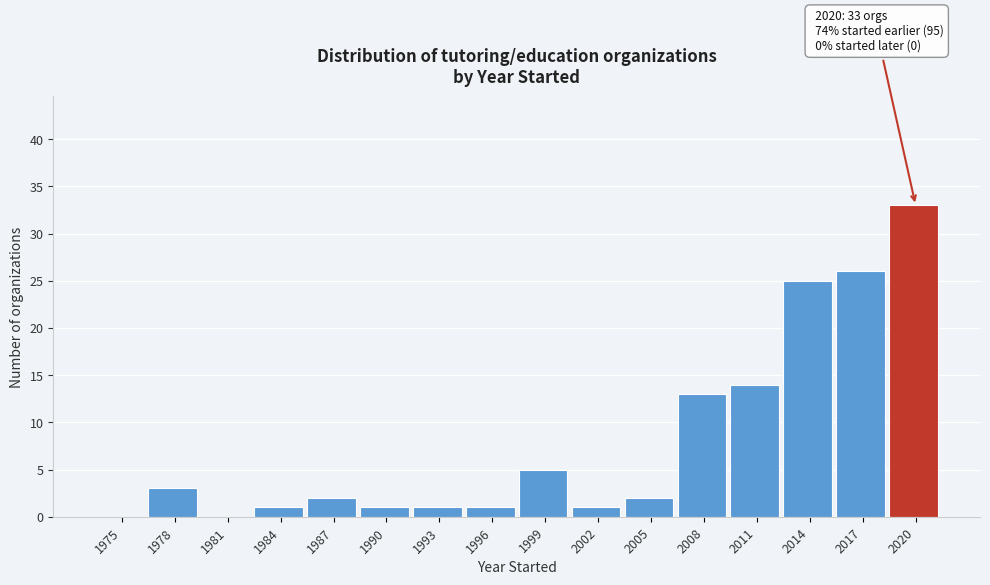

Reading left to right, transcribe all the data shown in this chart.

1975=0	1978=3	1981=0	1984=1	1987=2	1990=1	1993=1	1996=1	1999=5	2002=1	2005=2	2008=13	2011=14	2014=25	2017=26	2020=33